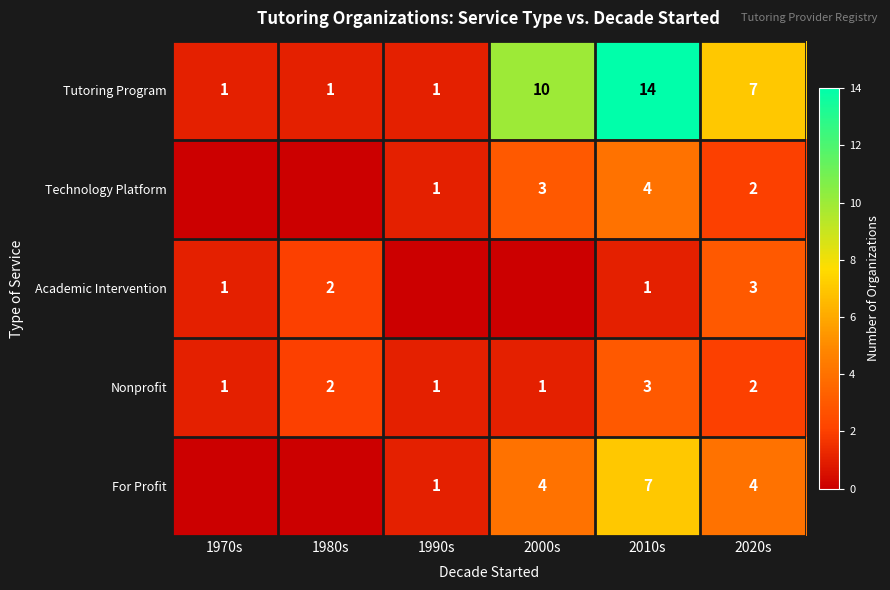

How many data points in Nonprofit are less than 2?

3